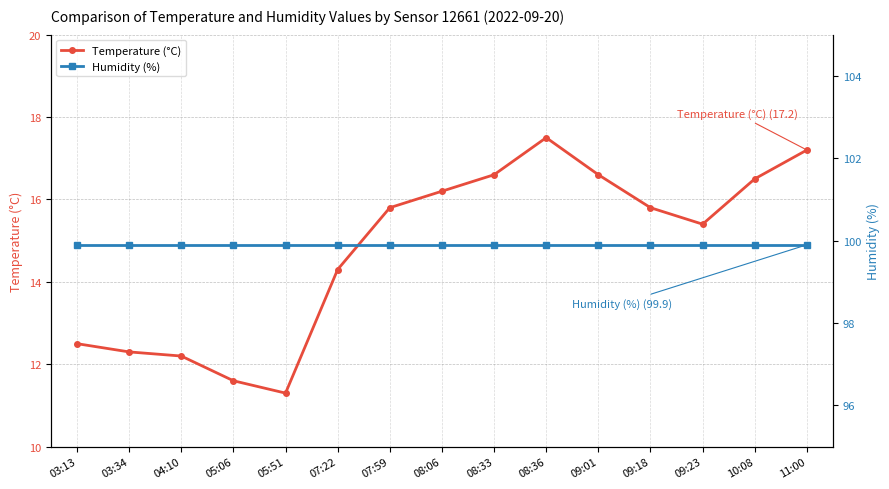

True or false: Temperature (°C) and Humidity (%) intersect in this chart.

False